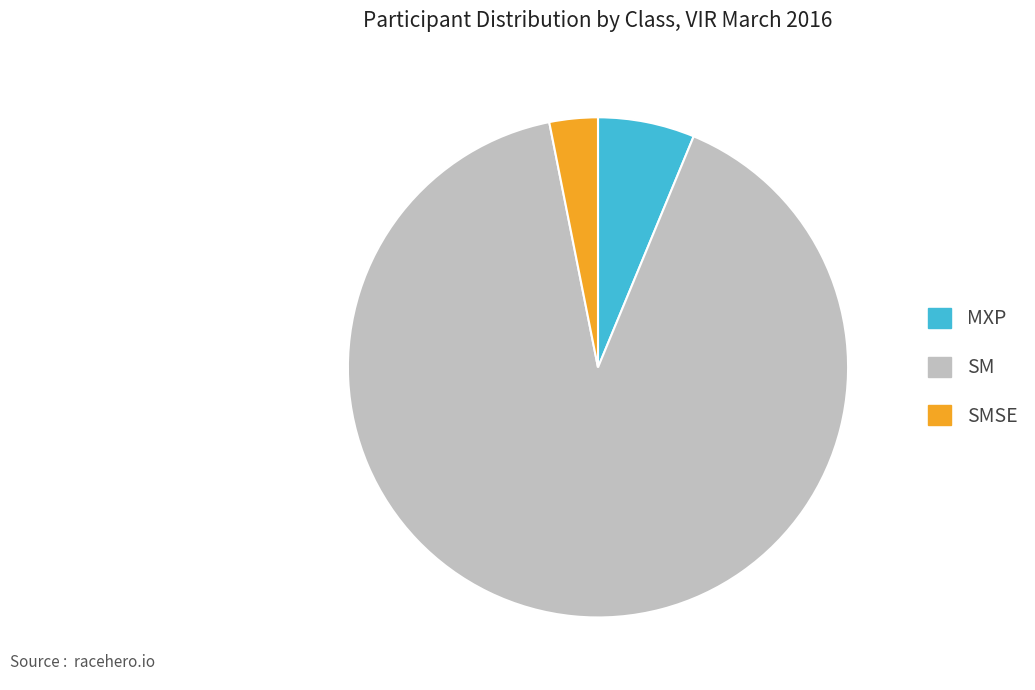

Which category accounts for the majority?

SM